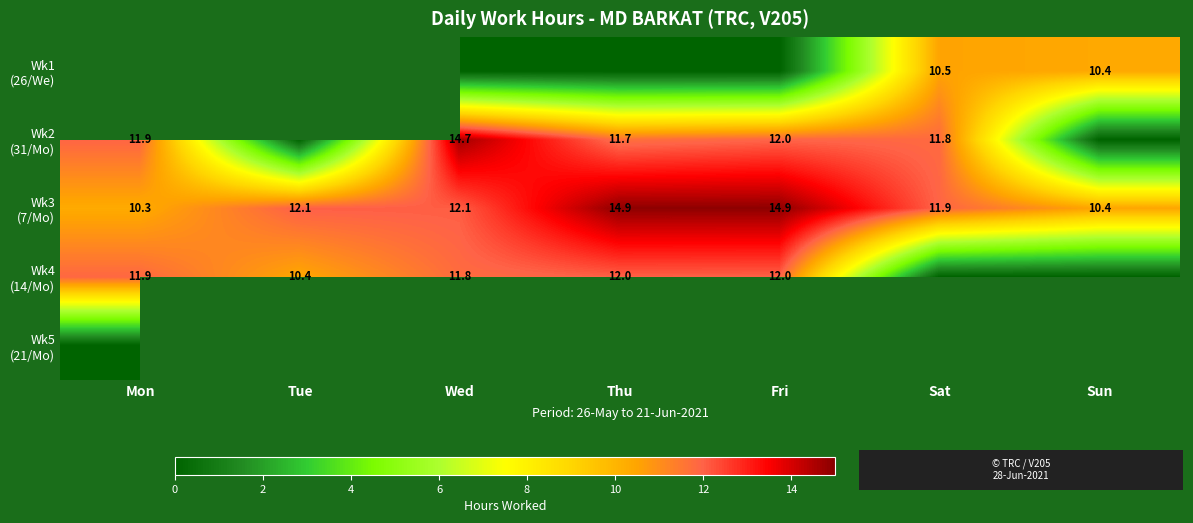

Which series has the widest spread of values?

Wk2 (31/Mo)